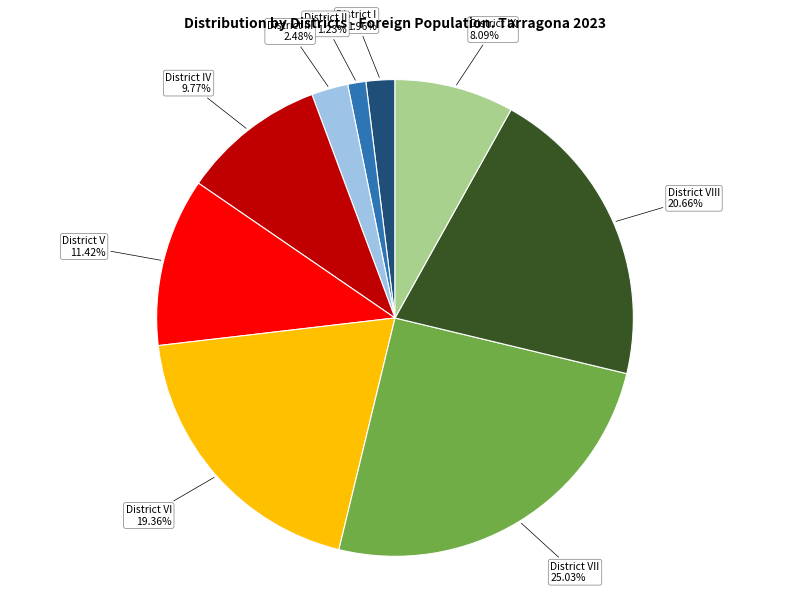

Does any single category account for the majority?

No